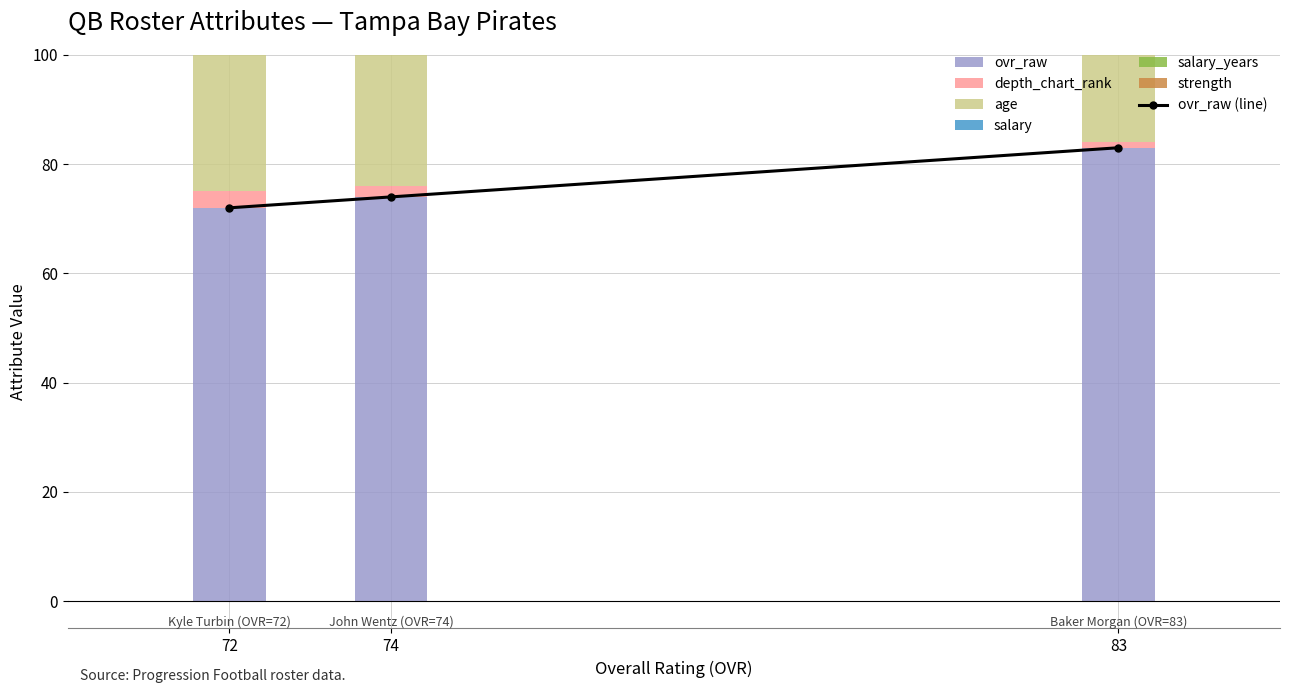

What is the difference between the maximum and minimum values in the depth_chart_rank series?

2.0